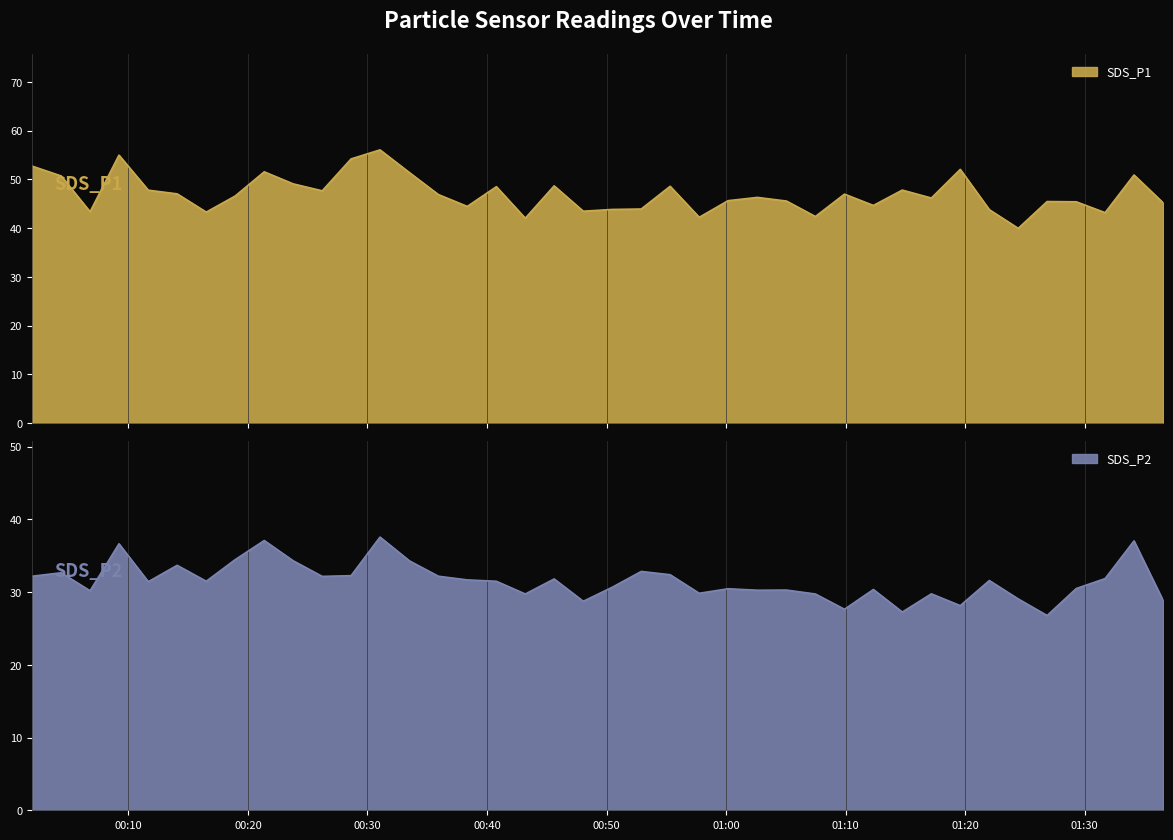

In SDS_P1, how many points are higher than both neighbors (excluding endpoints)?

12